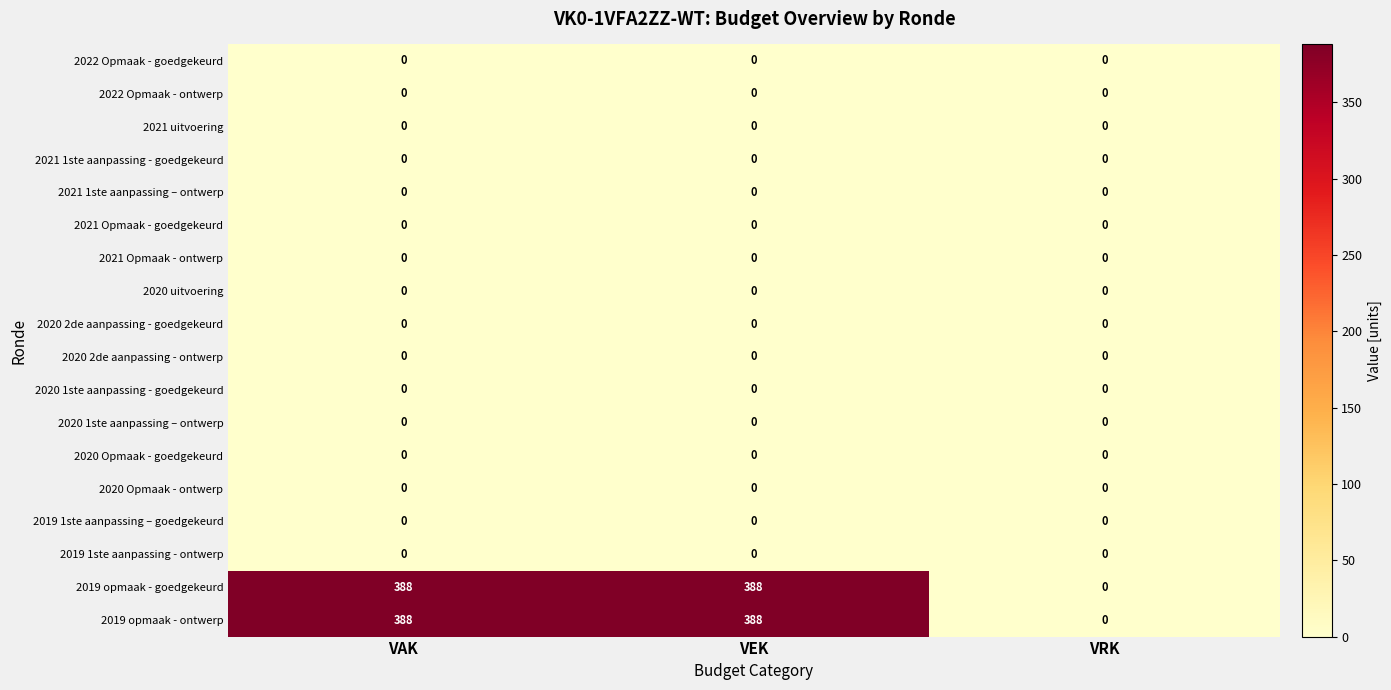

What is the total value across all series at VEK?

776